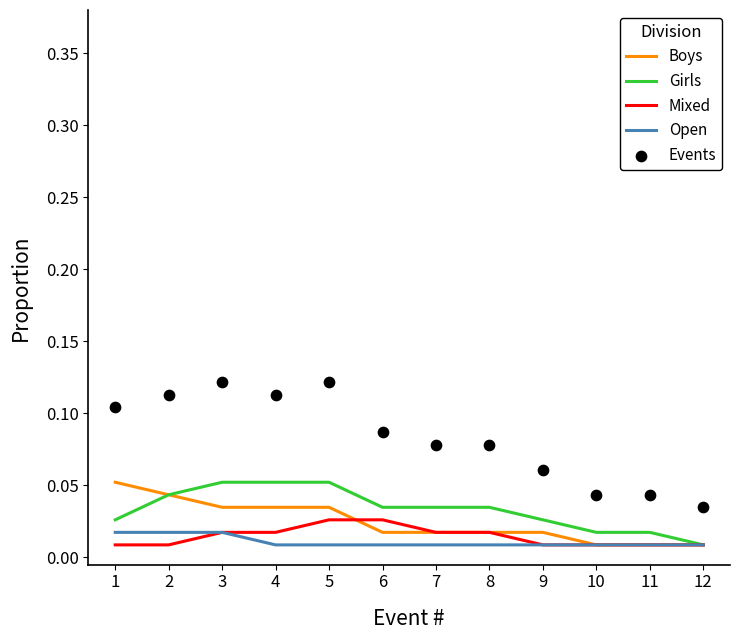

What are all the series names shown in the legend?

Boys, Girls, Mixed, Open, Events